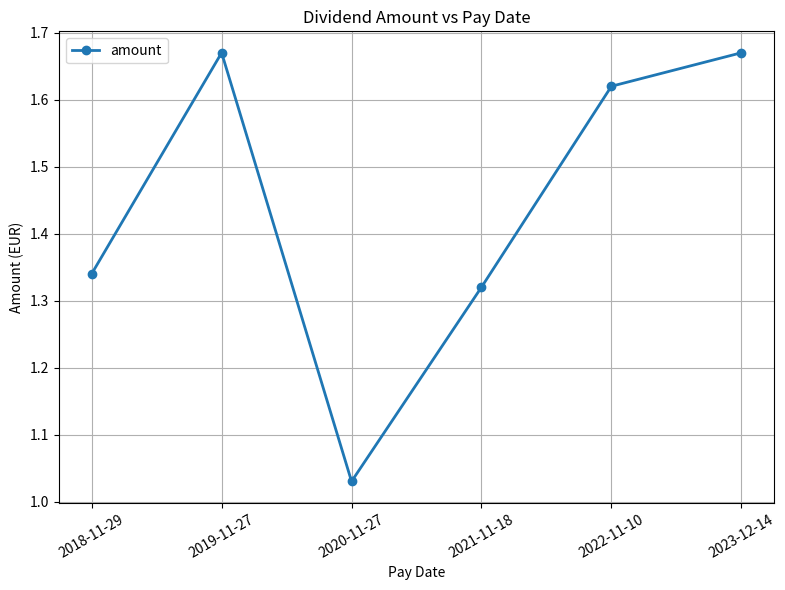

How many points are higher than both their immediate neighbors (excluding endpoints)?

1